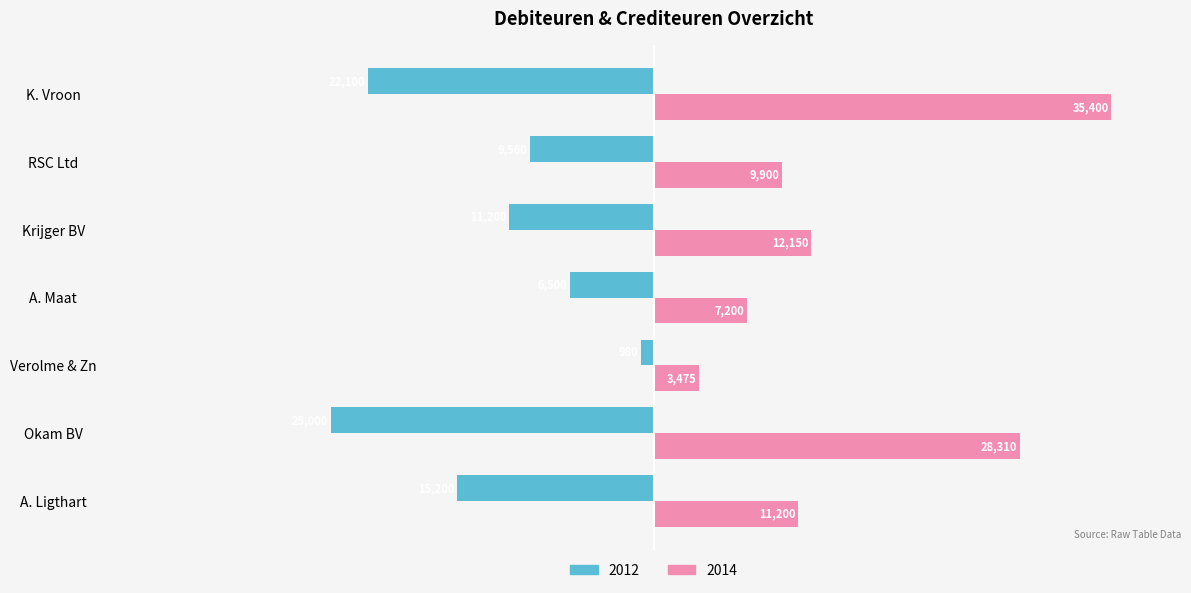

Which label corresponds to the largest value in the chart?

K. Vroon